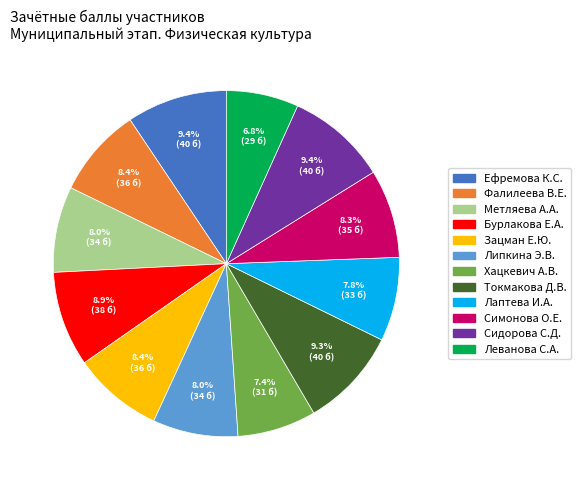

Is there any slice that represents more than half of the pie?

No